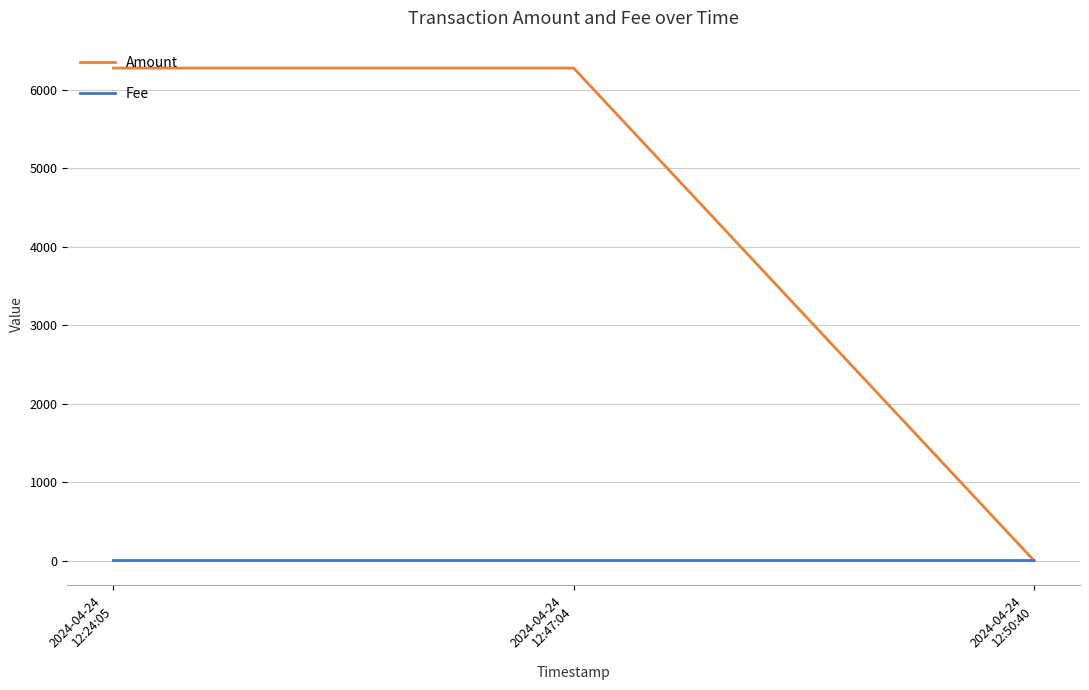

What are all the series names shown in the legend?

Amount, Fee